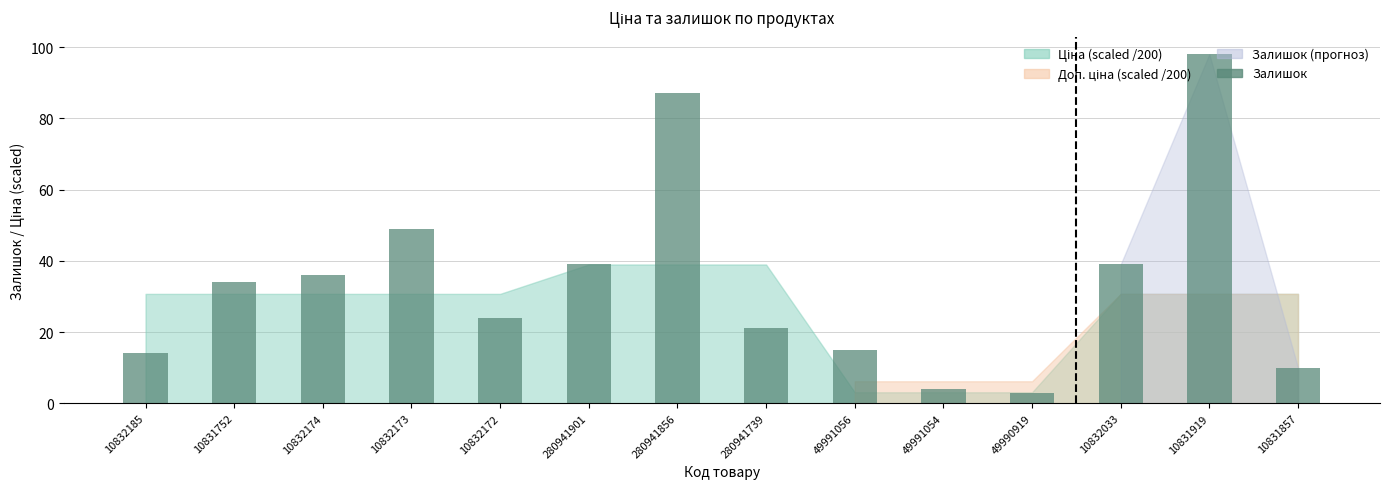

At which label does the data first exceed 24?

10831752